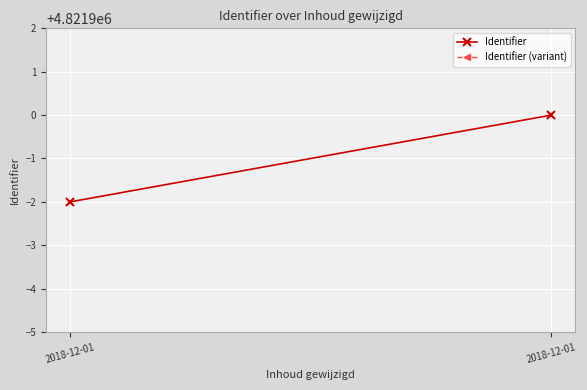

Read the Identifier value at 2018-12-01.

4821898.0